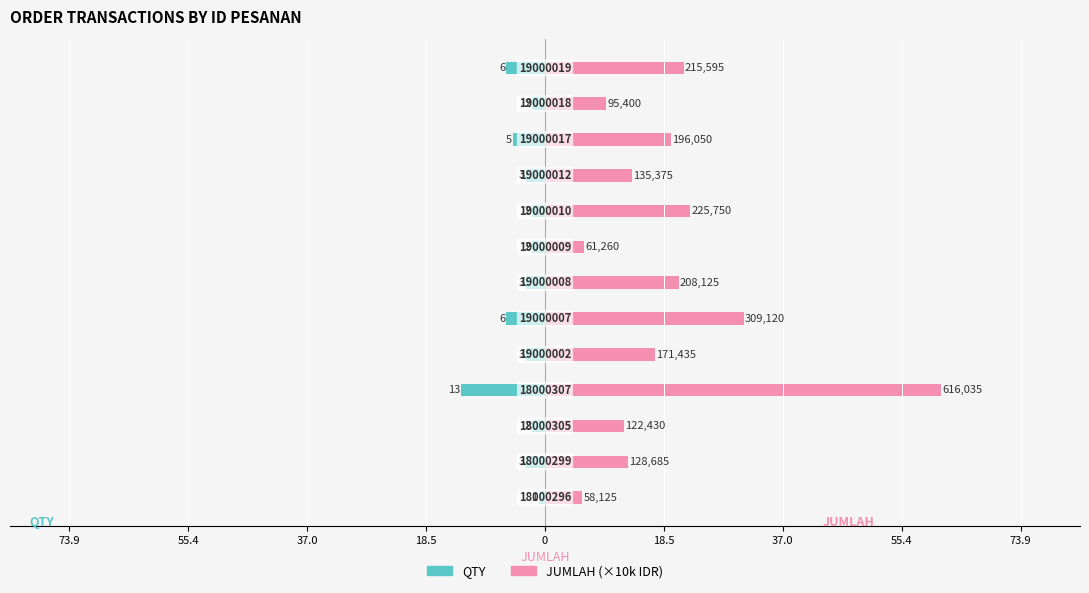

Is the value of QTY at 73.9 greater than the value of JUMLAH (×10k) at 12?

No